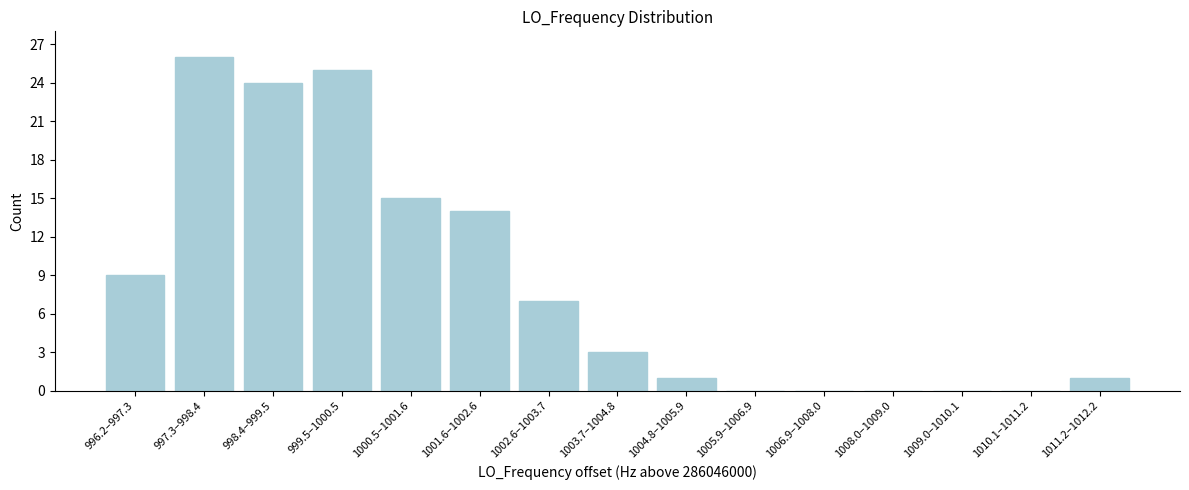

Reading right to left, transcribe all the data shown in this chart.

1011.2–1012.2=1	1010.1–1011.2=0	1009.0–1010.1=0	1008.0–1009.0=0	1006.9–1008.0=0	1005.9–1006.9=0	1004.8–1005.9=1	1003.7–1004.8=3	1002.6–1003.7=7	1001.6–1002.6=14	1000.5–1001.6=15	999.5–1000.5=25	998.4–999.5=24	997.3–998.4=26	996.2–997.3=9